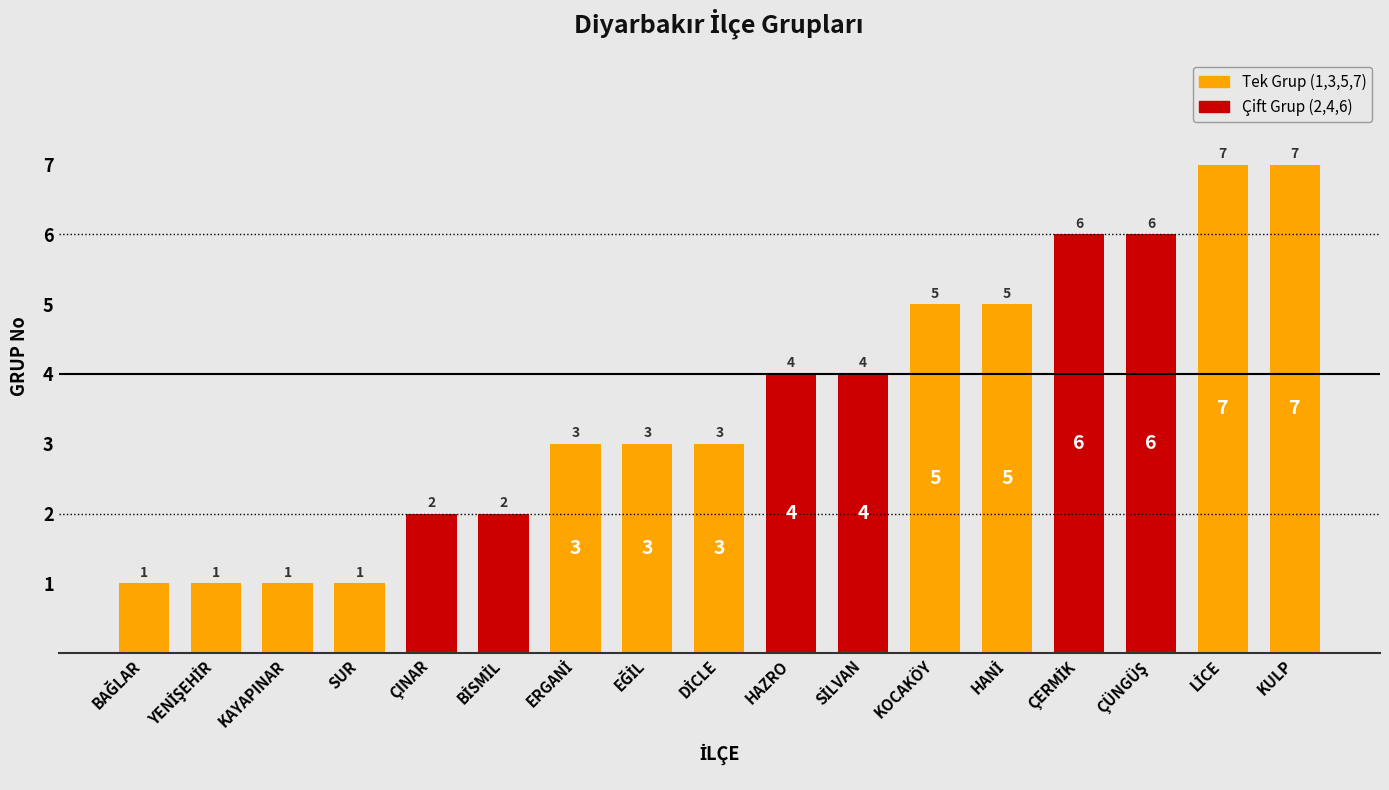

Count the number of data series in this chart.

1